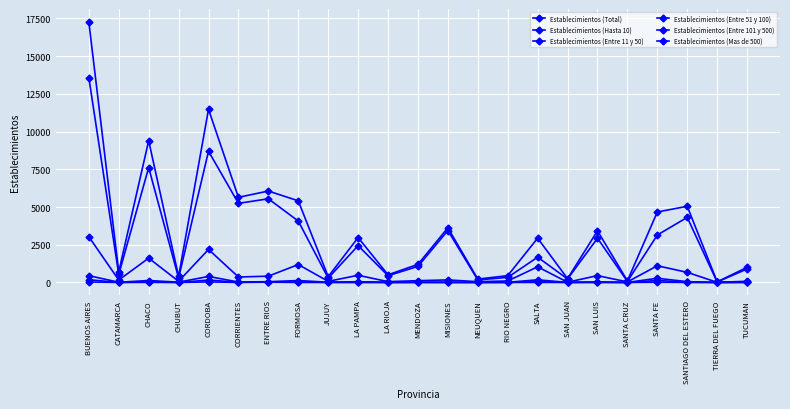

Does the chart have visible grid lines?

Yes